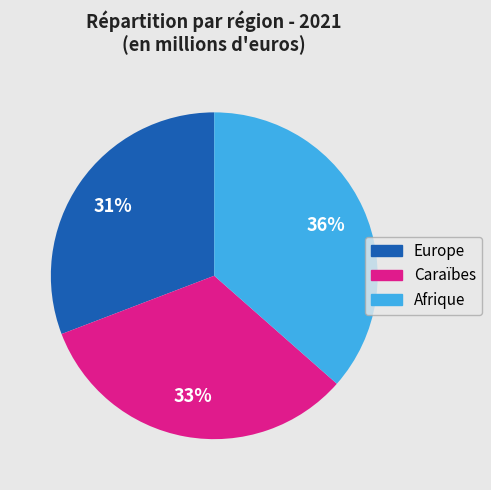

To the nearest percent, what portion does Europe represent?

31%